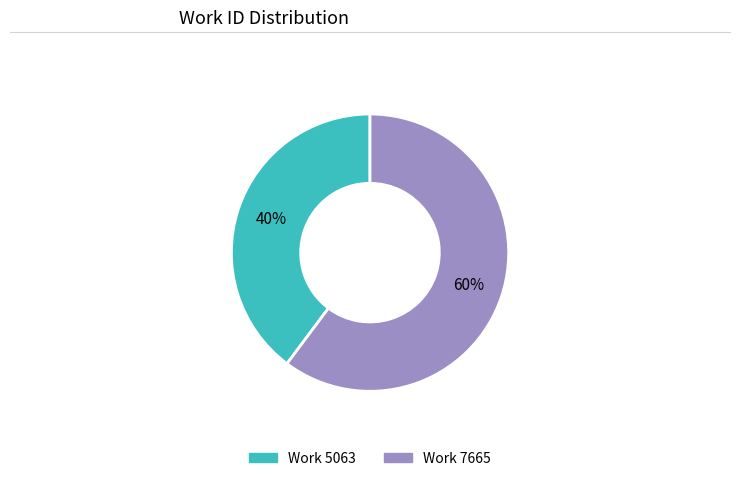

Do Work 5063 and Work 7665 together represent more than half of the pie?

Yes